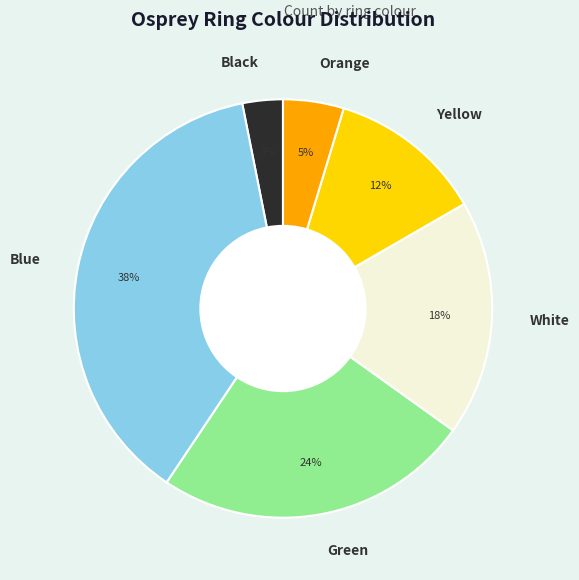

How many slices are in this pie chart?

6